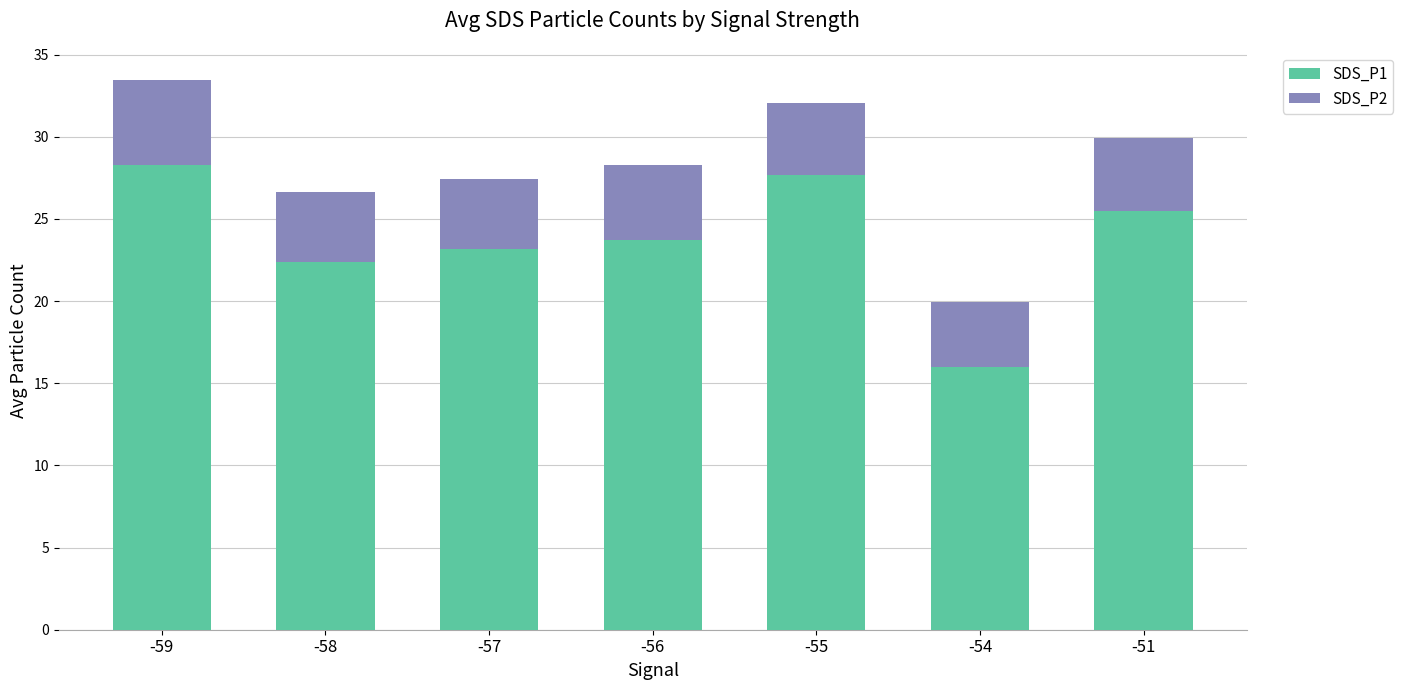

What is the total value across all series at -59?

33.5